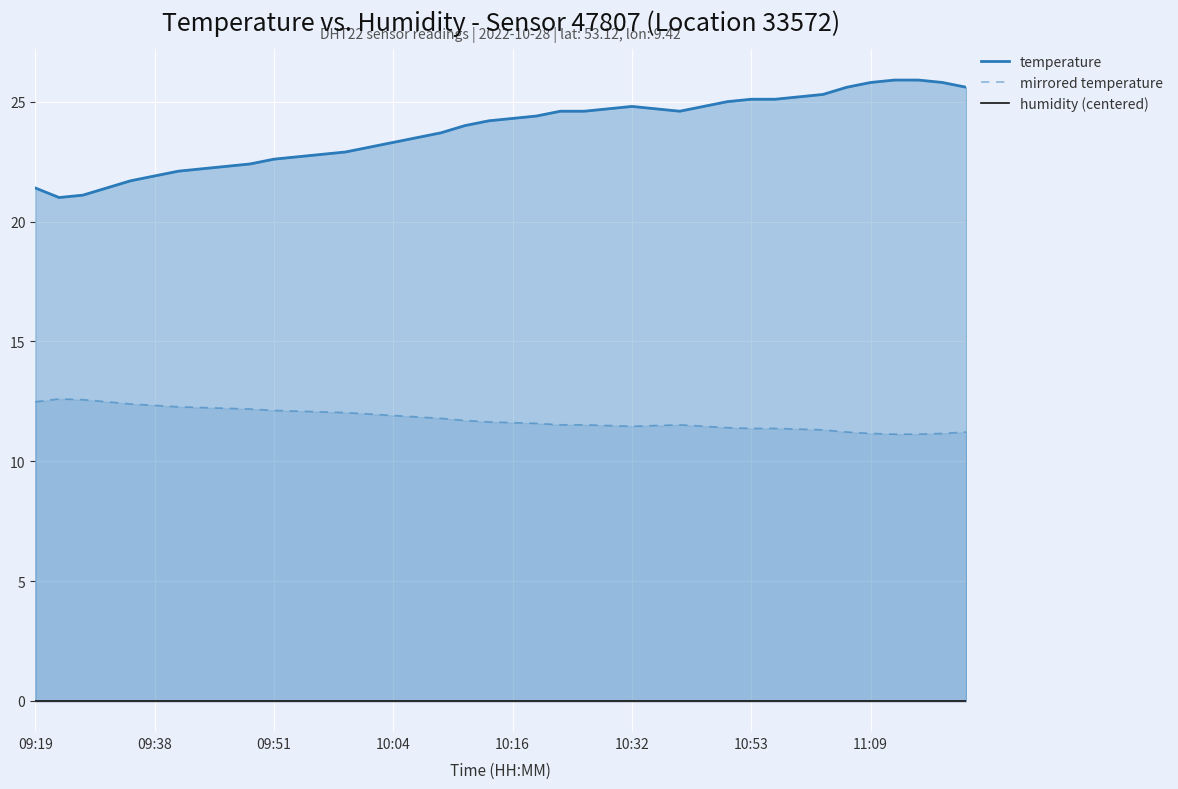

The value of temperature at 34 is 37.5. True or false?

False